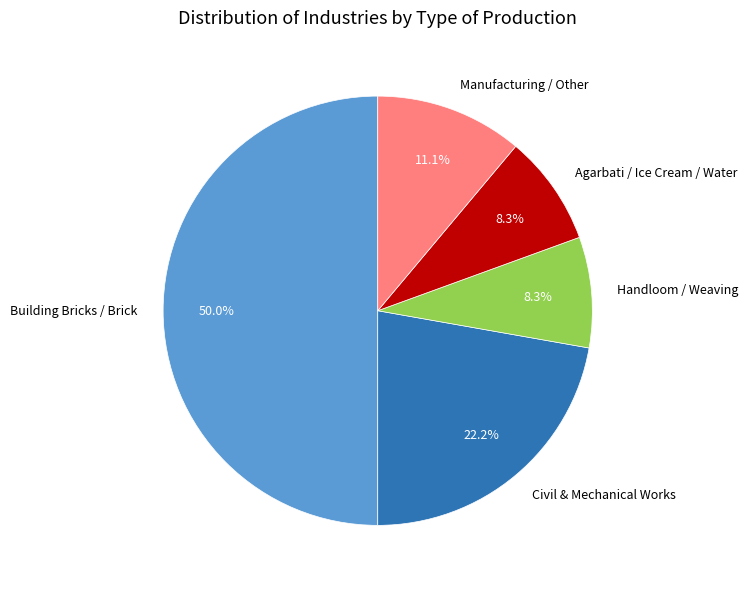

What is the largest slice in the pie chart?

Building Bricks / Brick